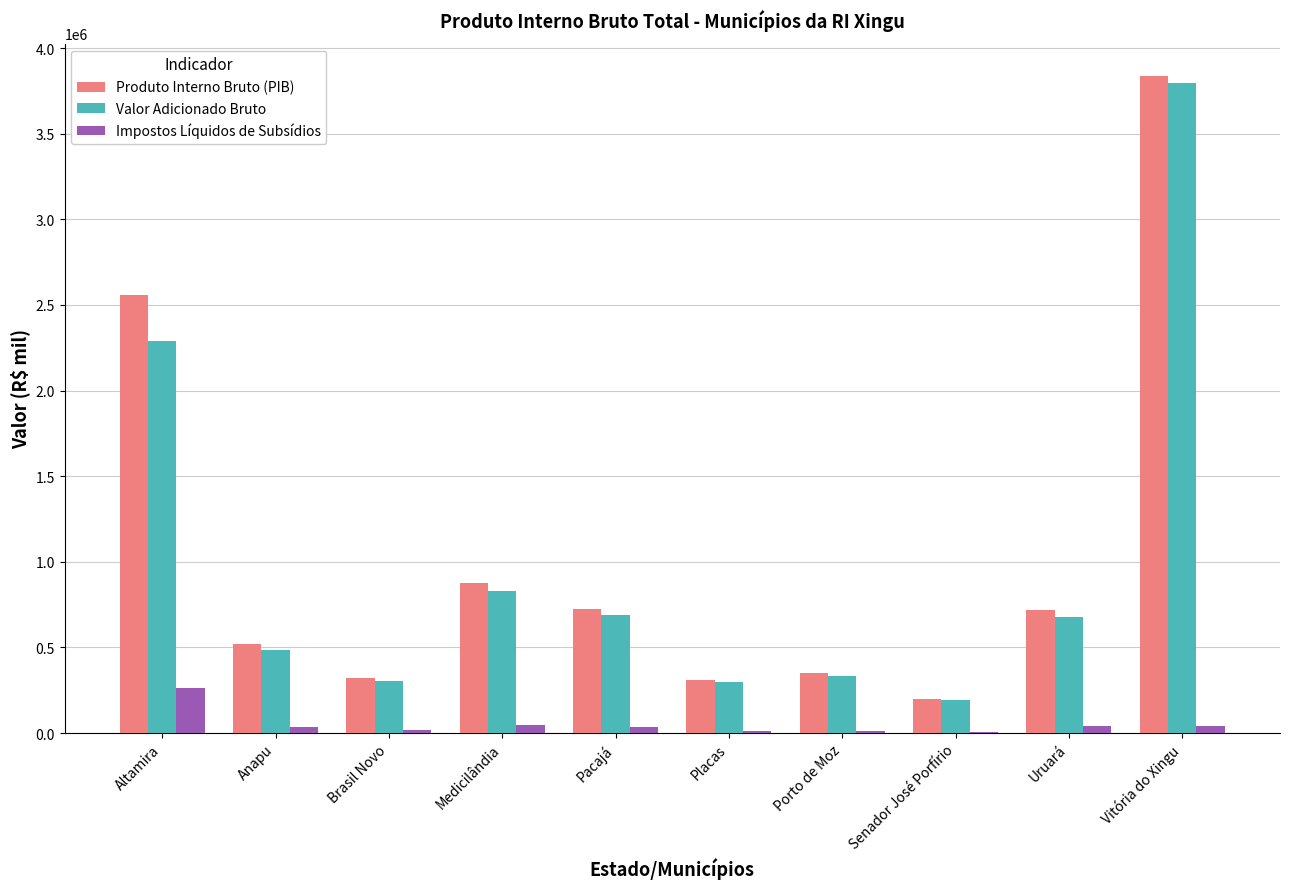

The Valor Adicionado Bruto series shows 443714.4 at Pacajá. True or false?

False